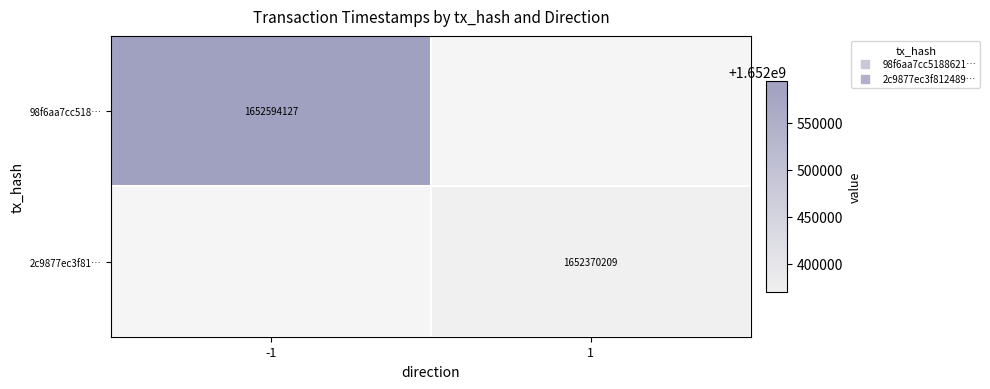

Rank the series by their maximum value, from highest to lowest.

98f6aa7cc518…, 2c9877ec3f81…